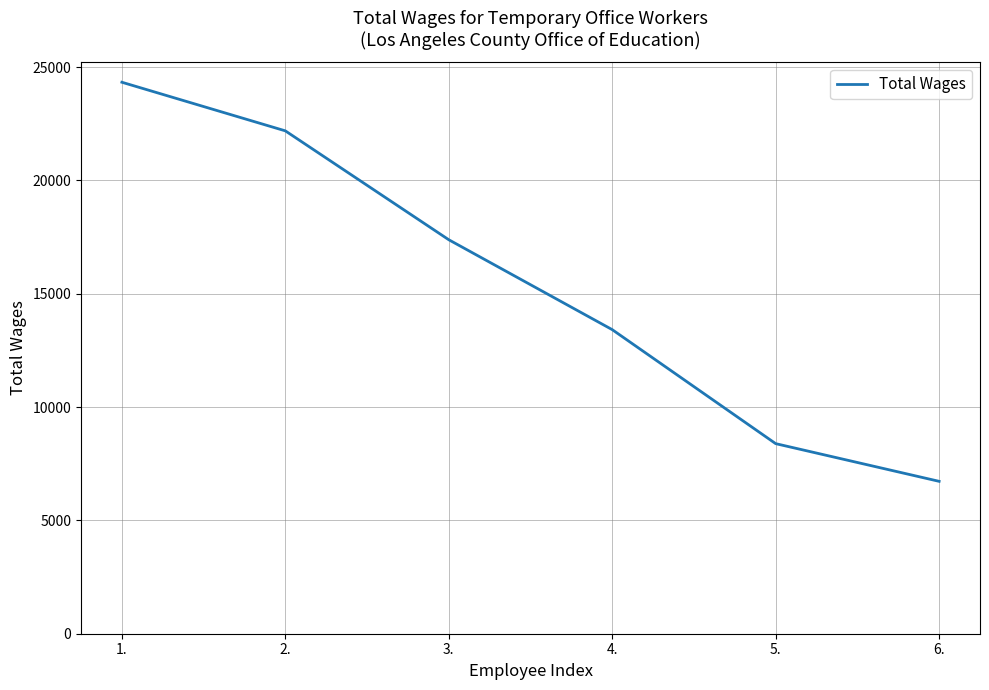

What is the minimum value shown in the chart?

6724